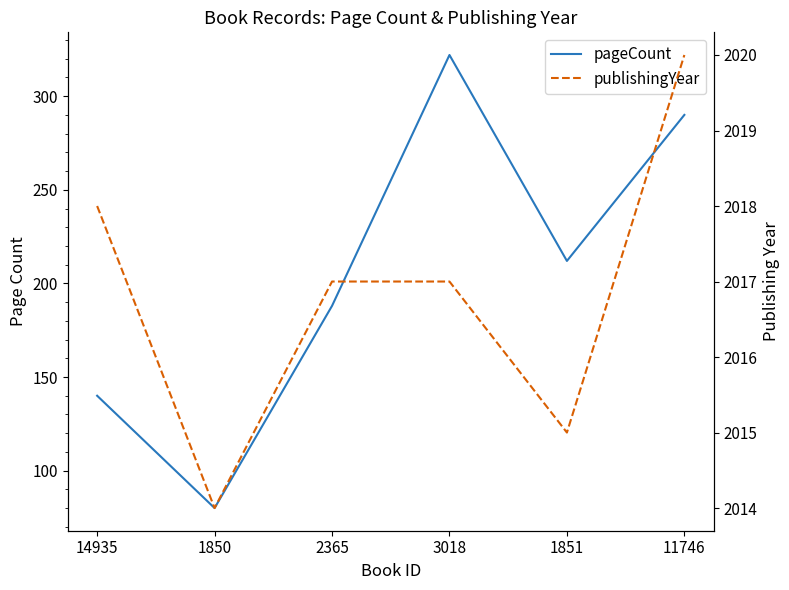

What is the value of the pageCount point at the 1st from the left?

140